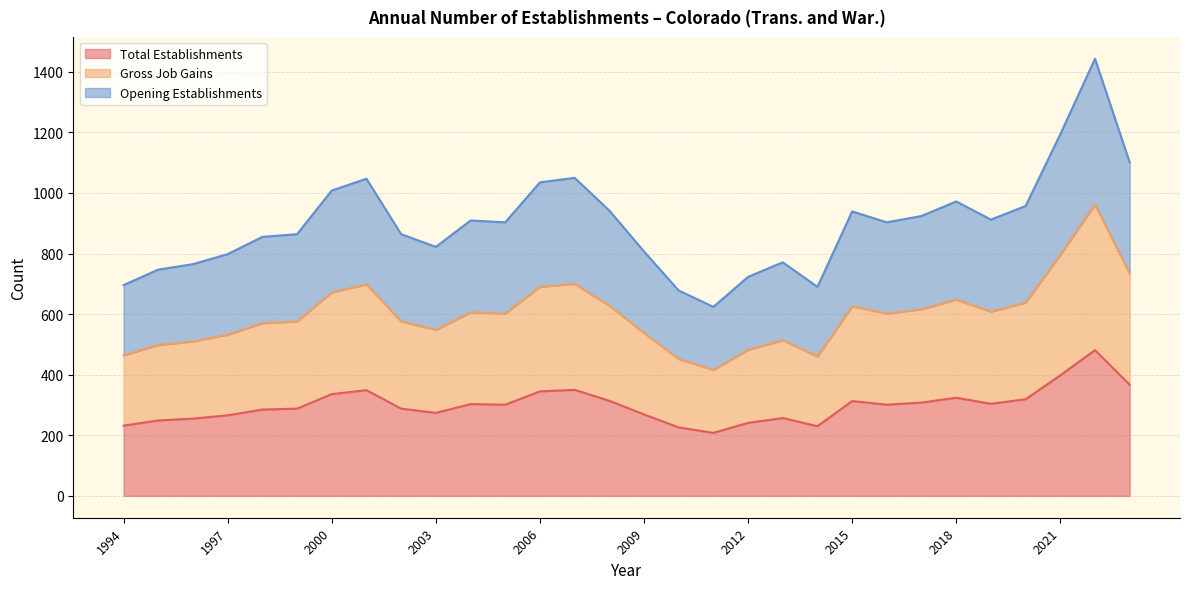

True or false: Gross Job Gains and Opening Establishments intersect in this chart.

False